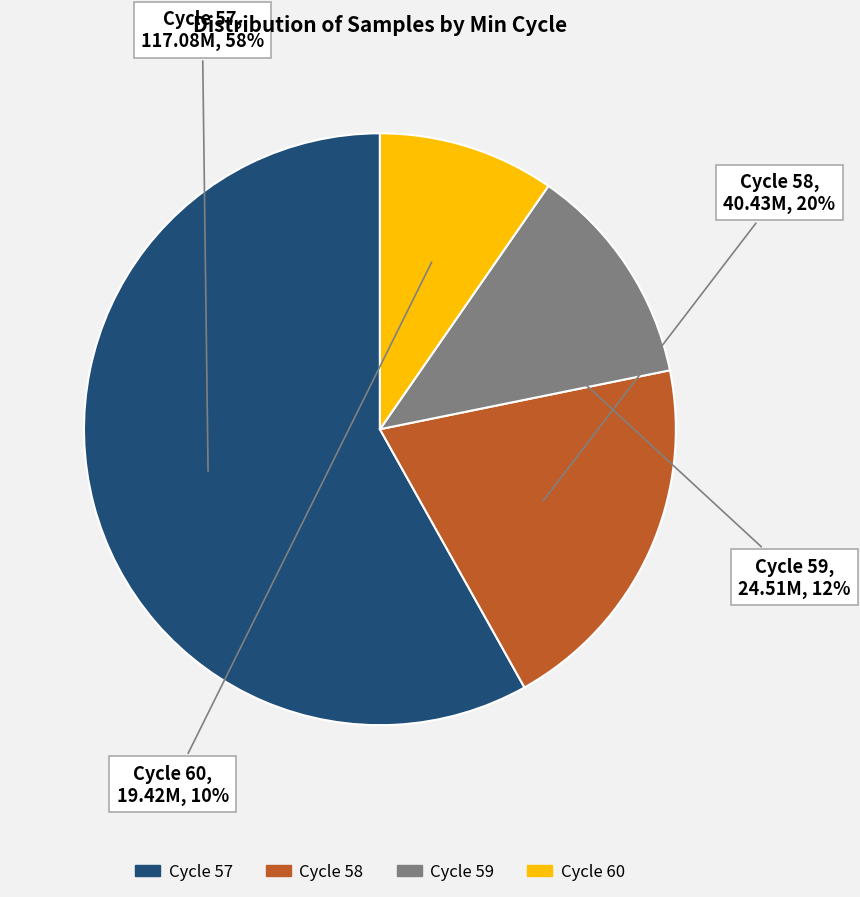

To the nearest percent, what is the average slice percentage?

25%